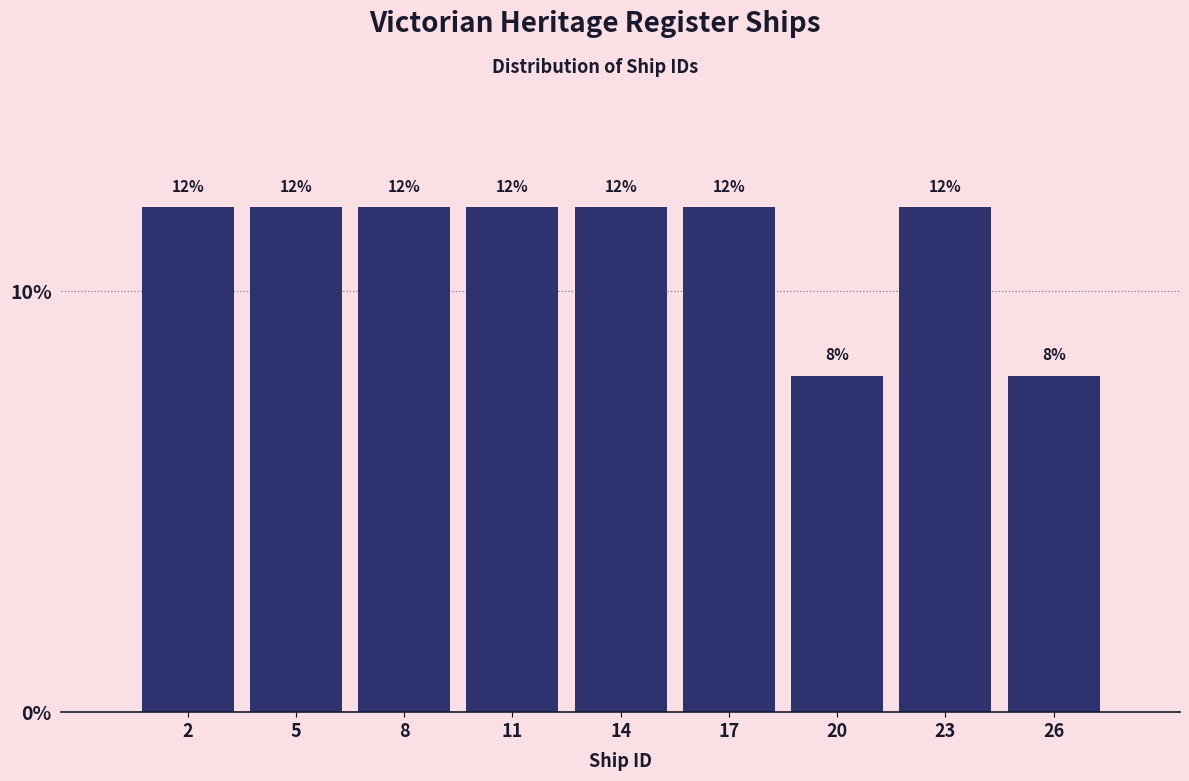

Reading left to right, transcribe all the data shown in this chart.

2=12	5=12	8=12	11=12	14=12	17=12	20=8	23=12	26=8